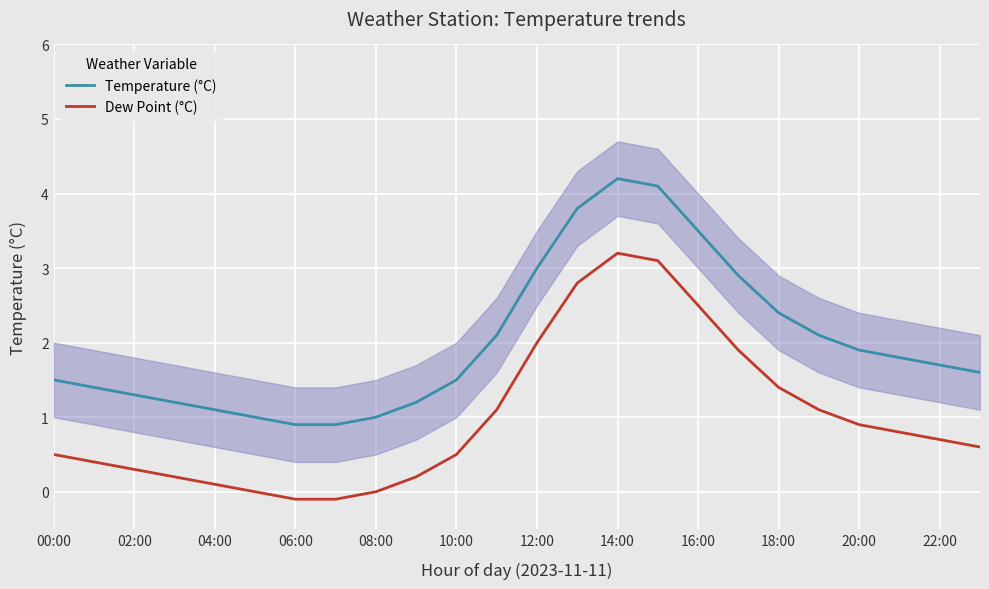

What are all the series names shown in the legend?

Temperature (°C), Dew Point (°C)